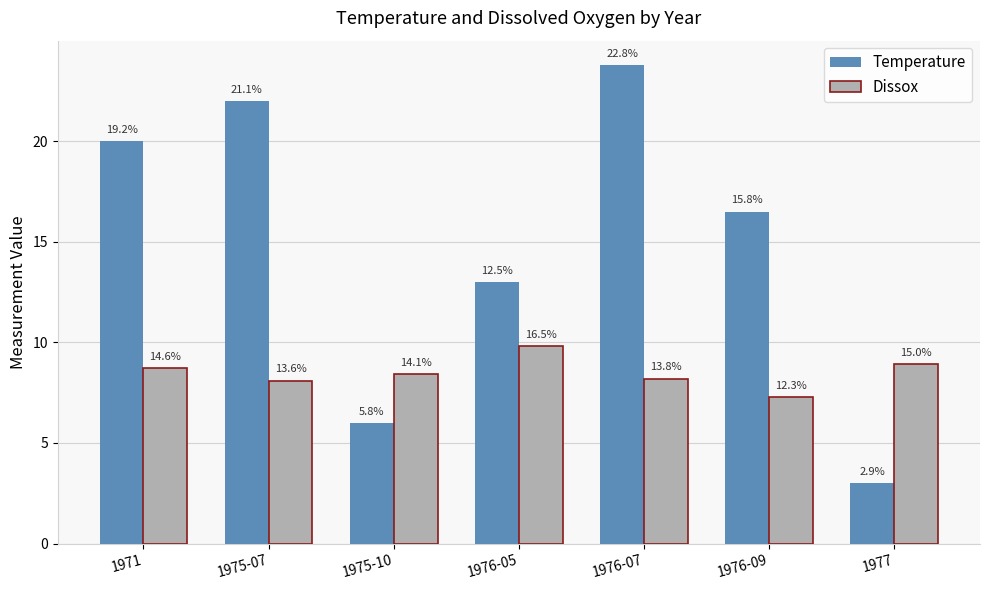

What are all the series names shown in the legend?

Temperature, Dissox